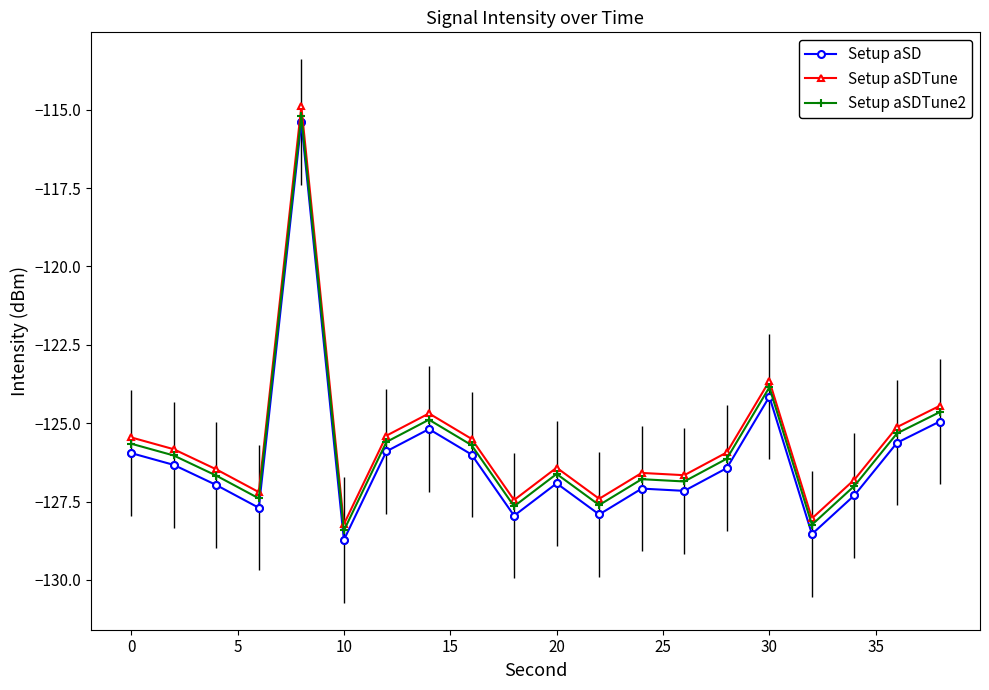

True or false: Setup aSDTune and Setup aSD intersect in this chart.

False